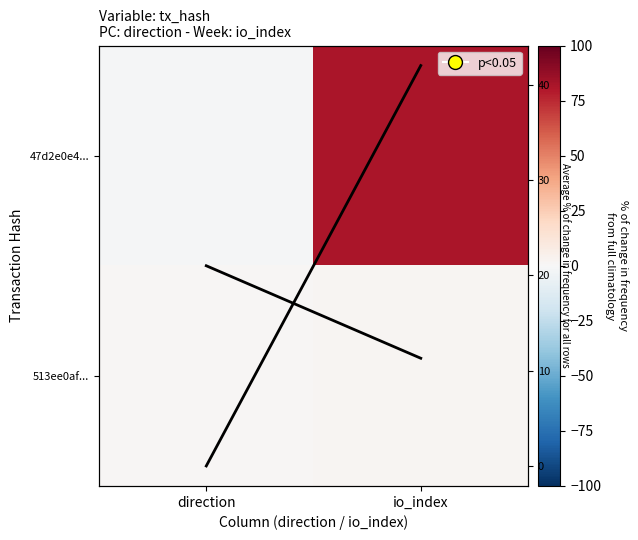

Is the value of mean trend at direction greater than the value of 47d2e0e4... at direction?

Yes